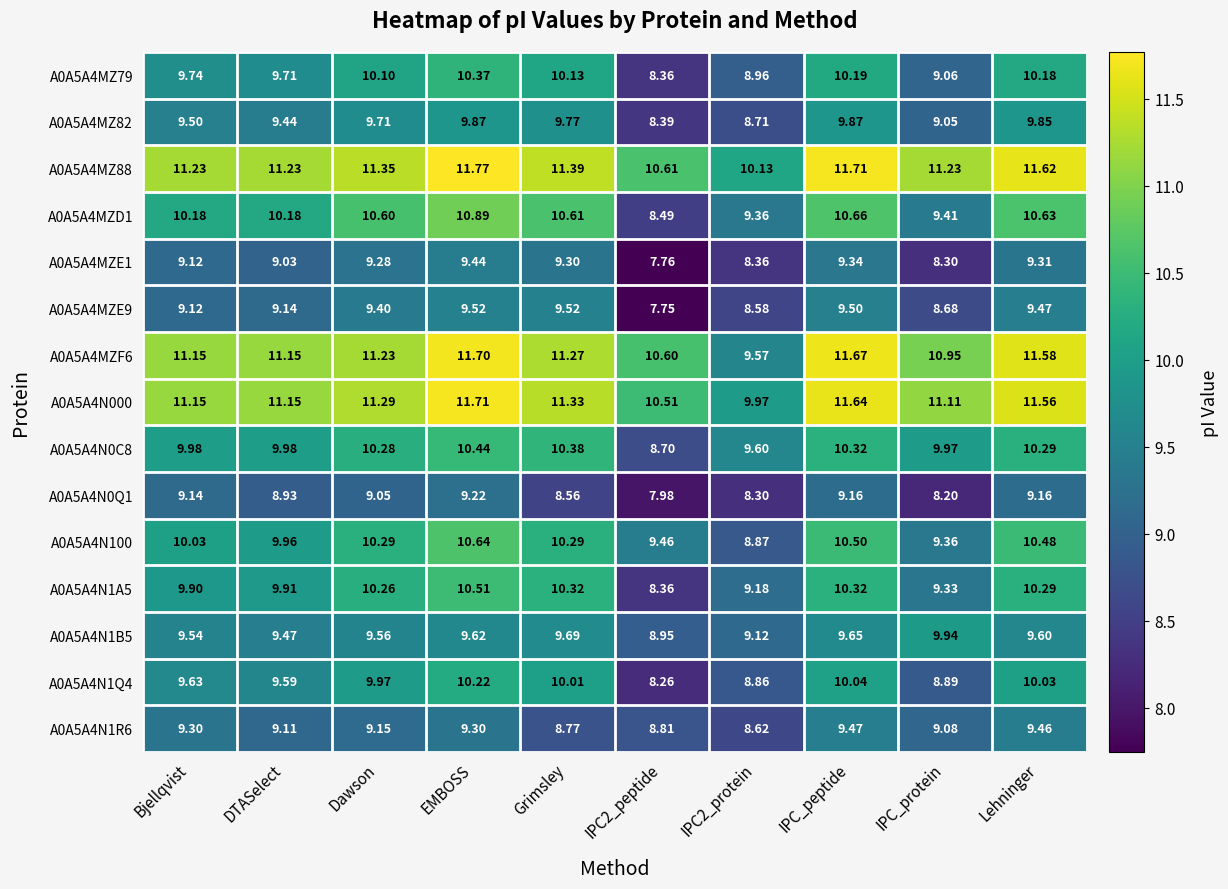

Where is A0A5A4N1R6 nearest to the value 9?

IPC_protein